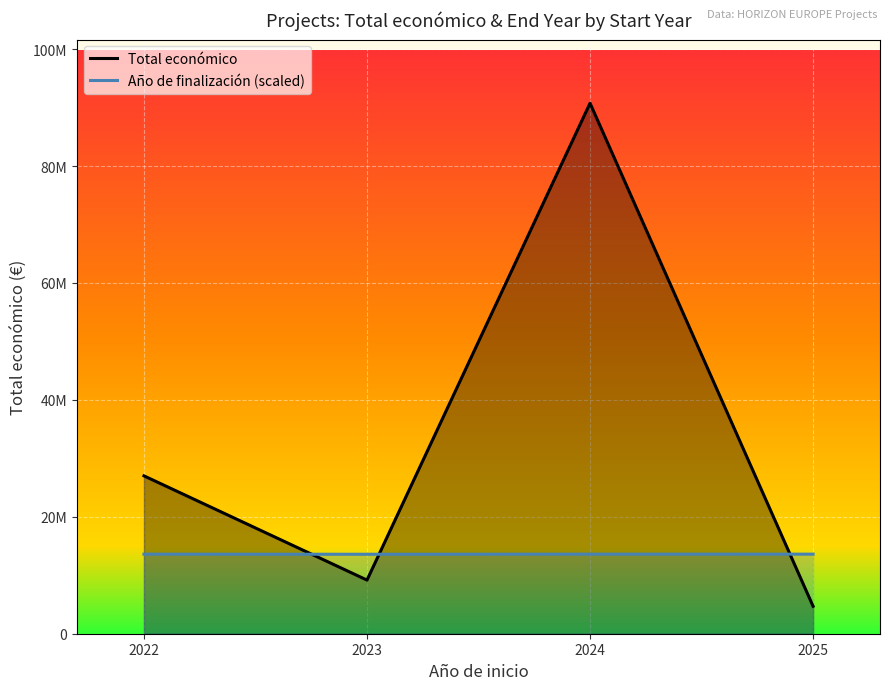

Rank the series at 2024 from lowest to highest value.

Año de finalización (line), Total económico (line)